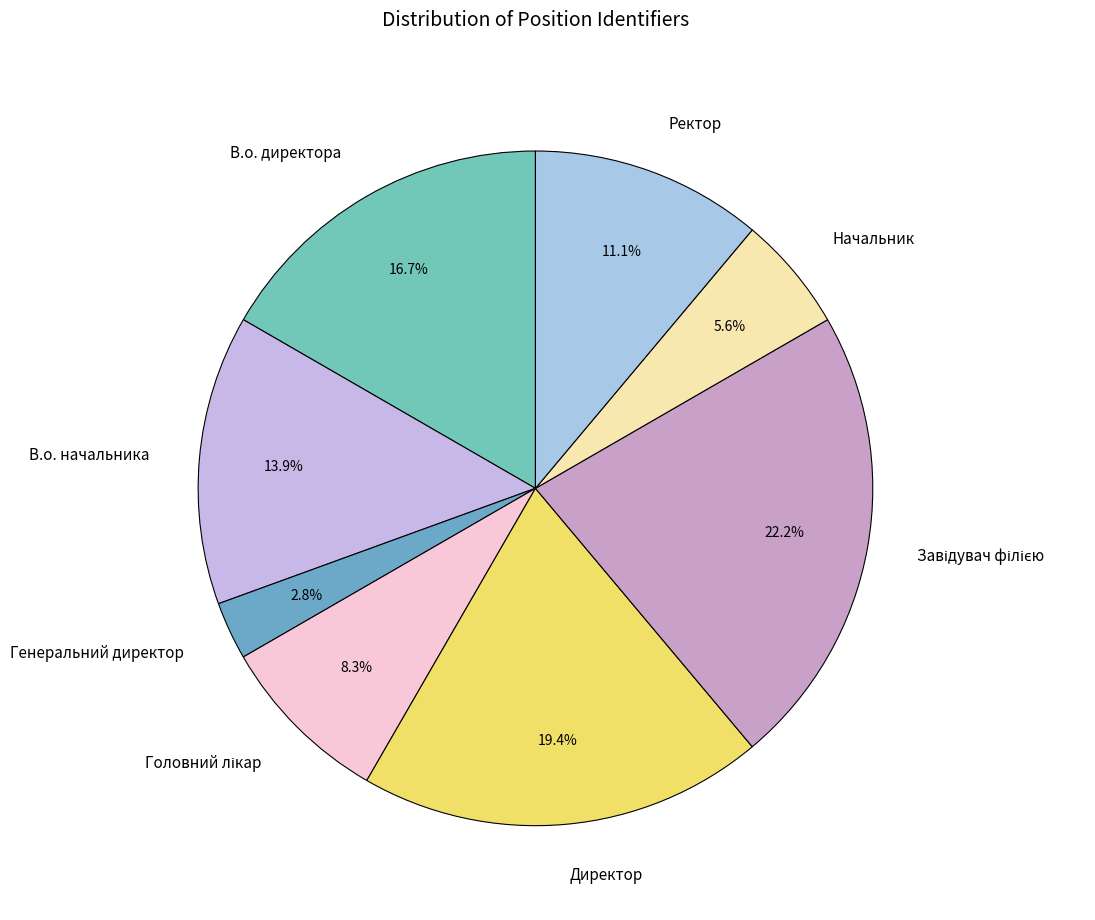

What percentage is NOT represented by Ректор?

88.9%